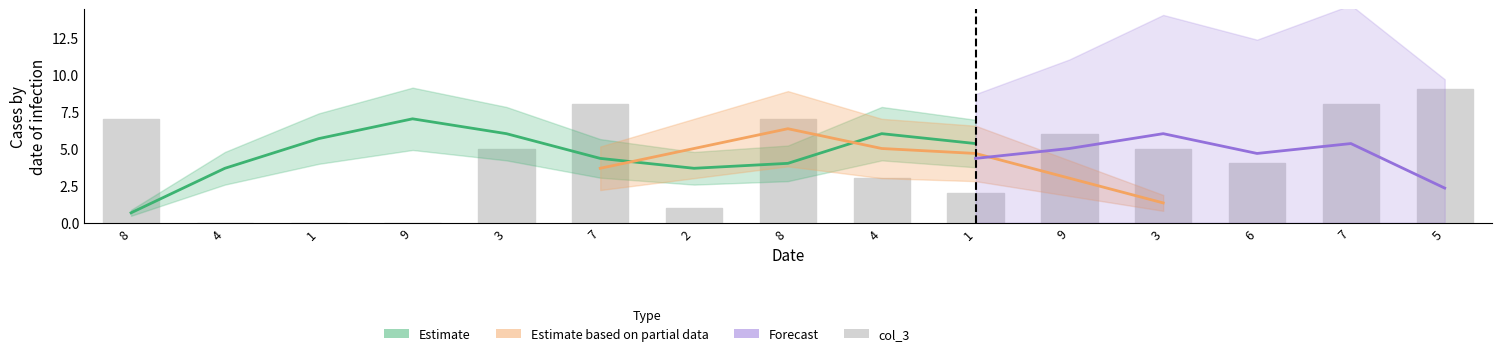

Reading left to right, list all the values displayed in this chart.

8=7	4=0	1=0	9=0	3=5	7=8	2=1	8=7	4=3	1=2	9=6	3=5	6=4	7=8	5=9